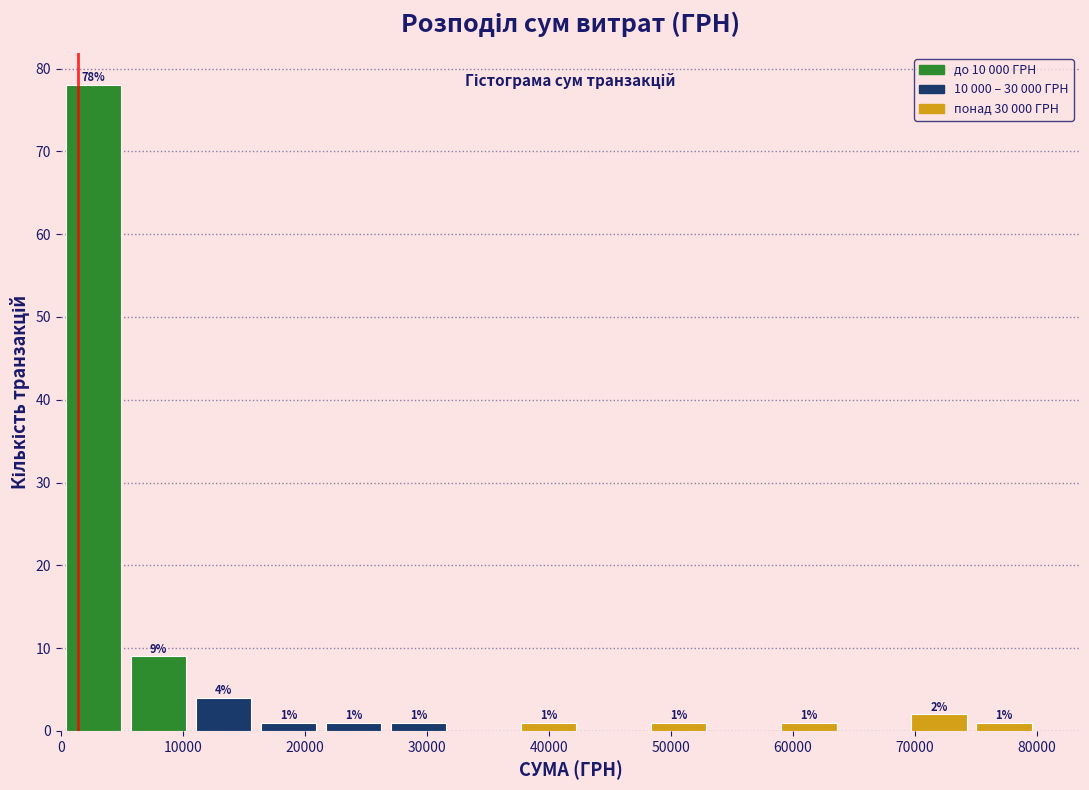

Over which range of the x-axis is the bar tallest?

0 to 5000